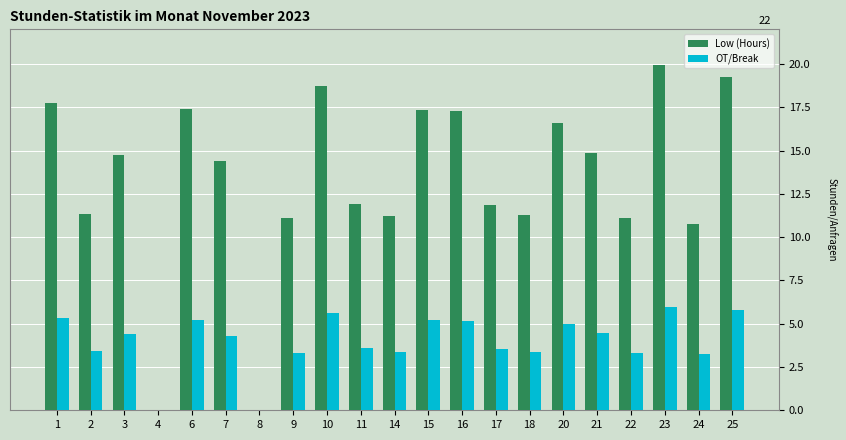

What is the average value of the OT/Break series?

4.0